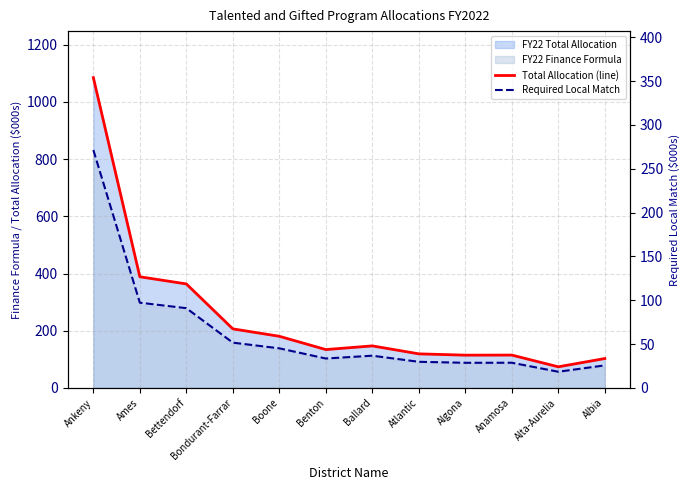

List the series in order of their peak value, lowest first.

Required Local Match, Total Allocation (line)